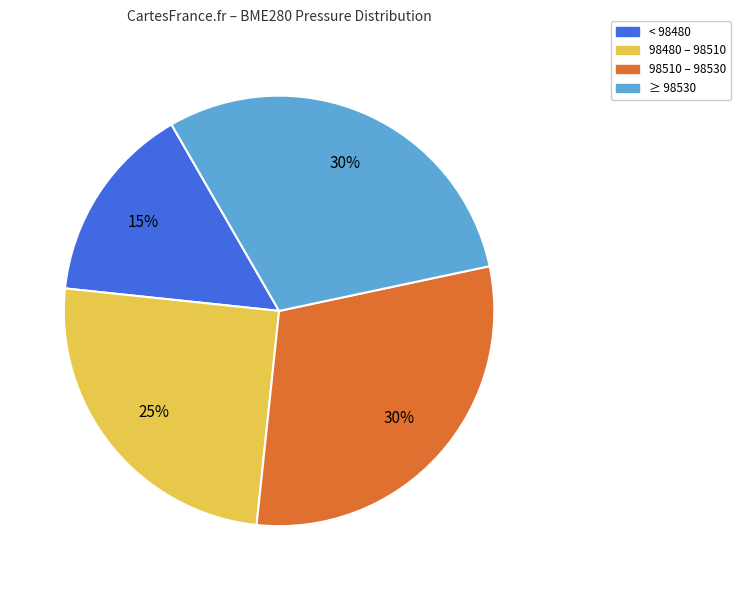

To the nearest percent, what portion does 98510 – 98530 represent?

30%